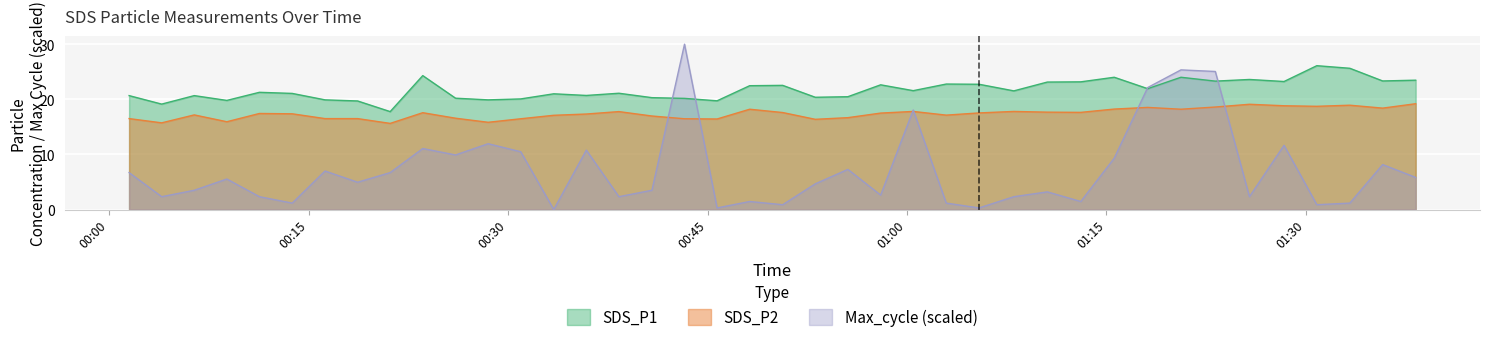

True or false: SDS_P2 and Max_cycle intersect in this chart.

True